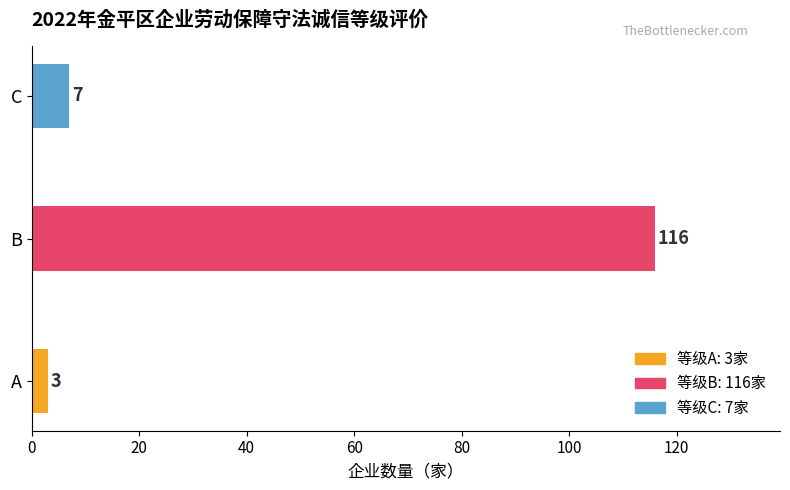

Which category has the highest value across all series?

B